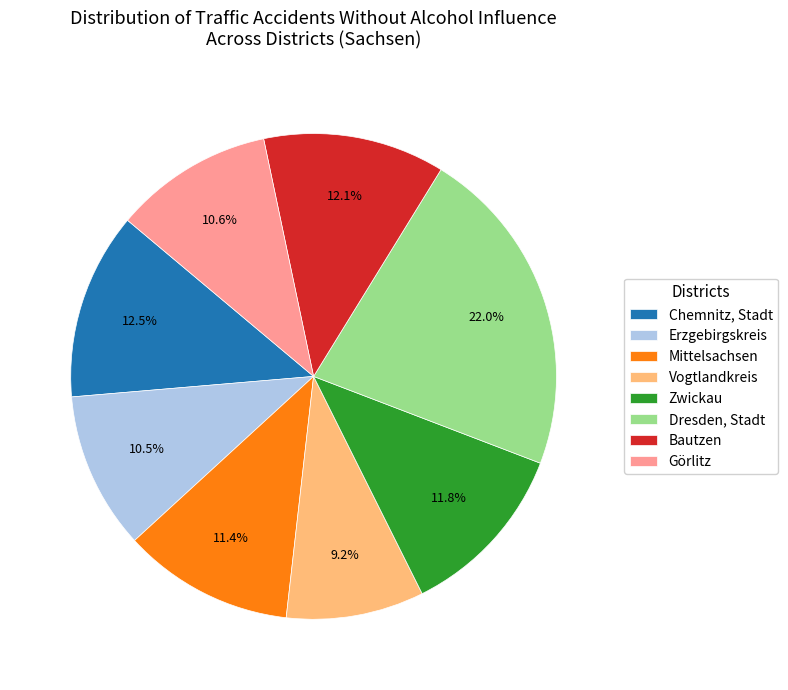

Which slice is the largest?

Dresden, Stadt